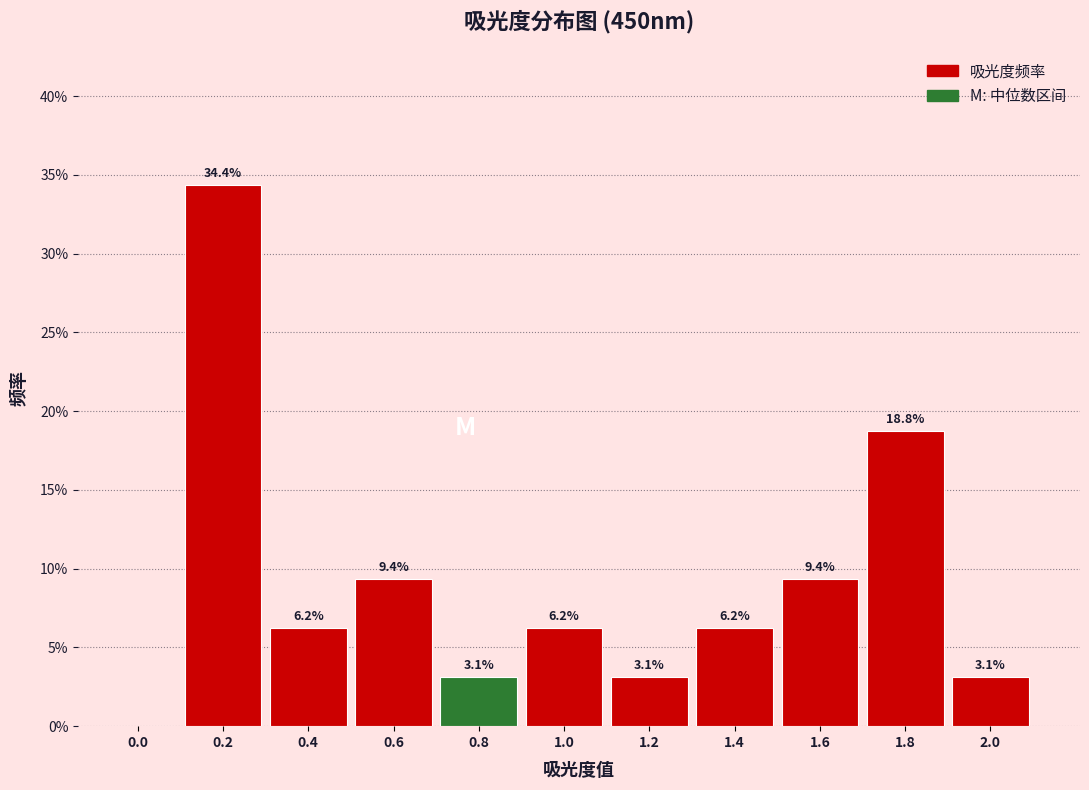

What is the sum of the values at 0.0 and 0.8?

3.1